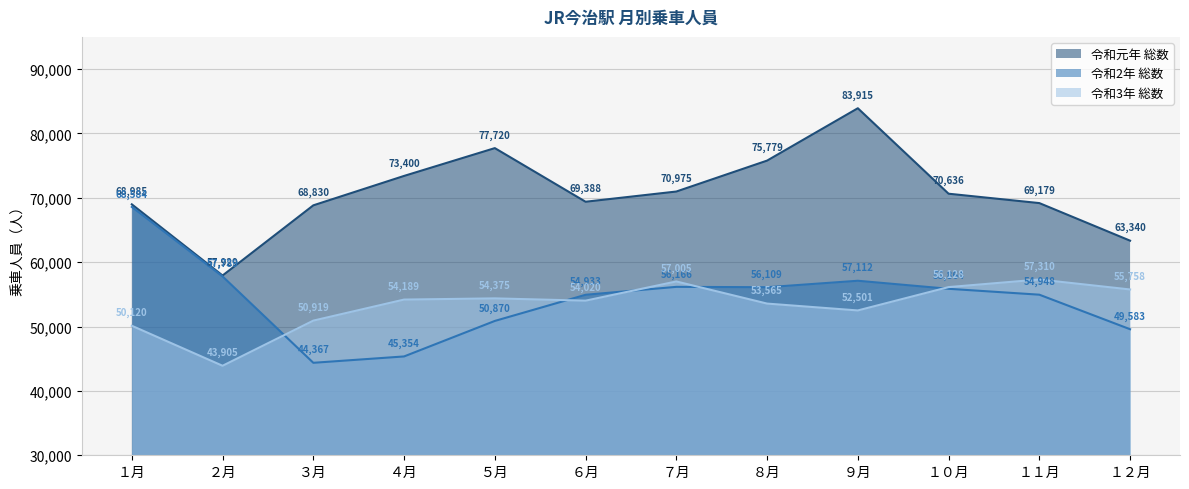

What is the maximum value shown in the chart?

83915